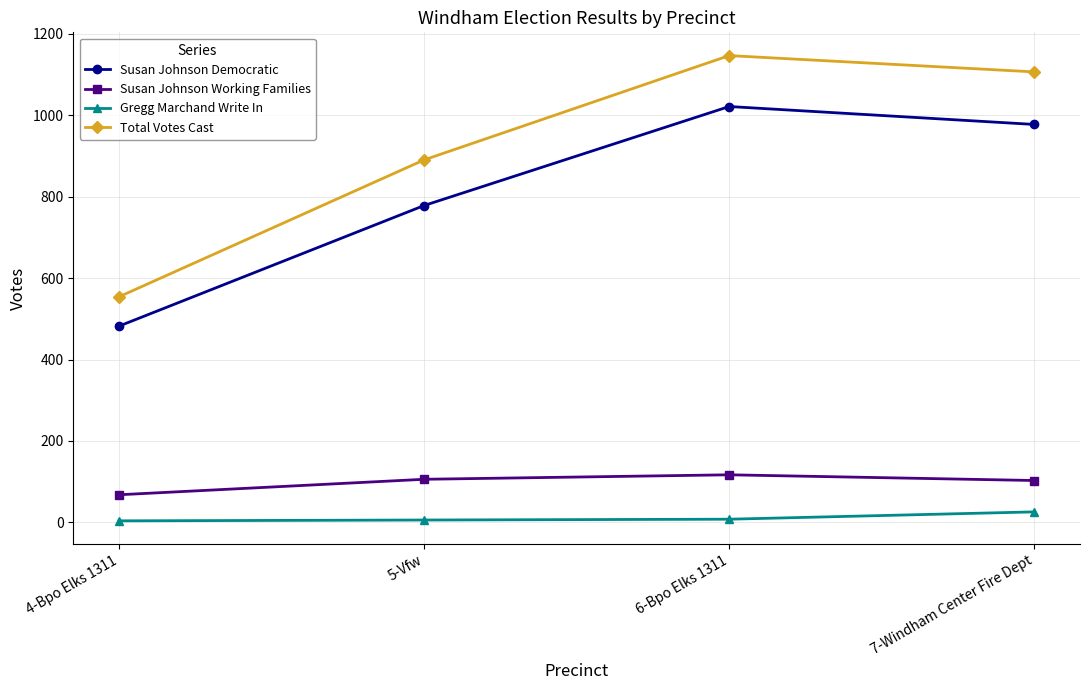

What position from the right is 7-Windham Center Fire Dept?

1